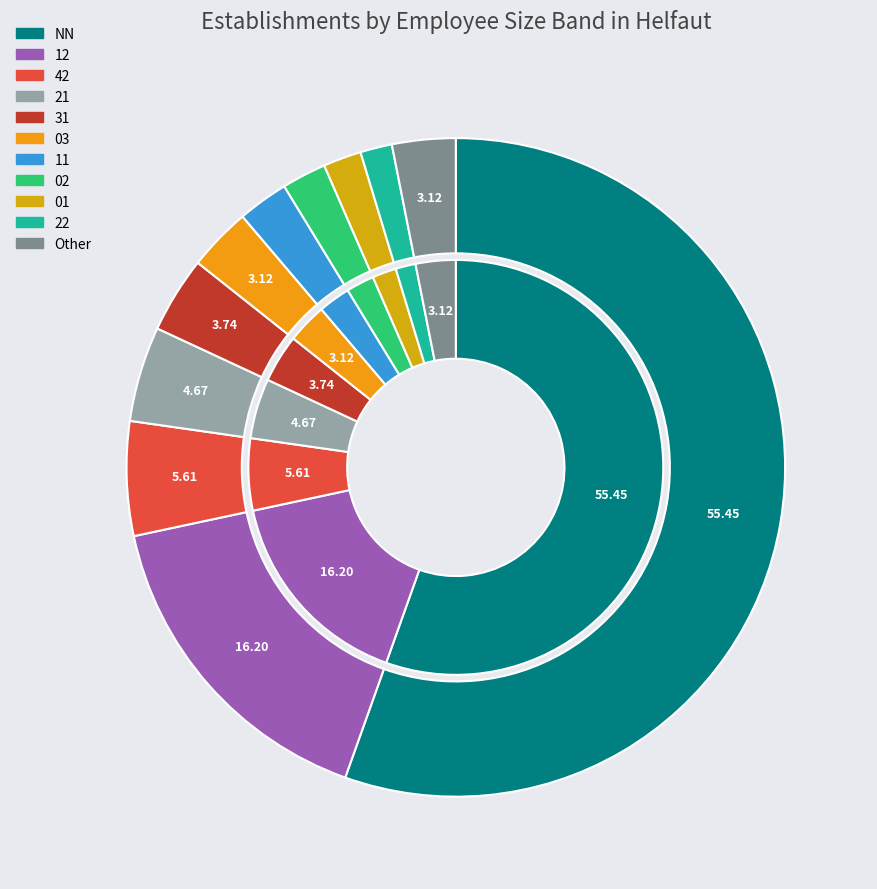

Which slice is the largest?

NN